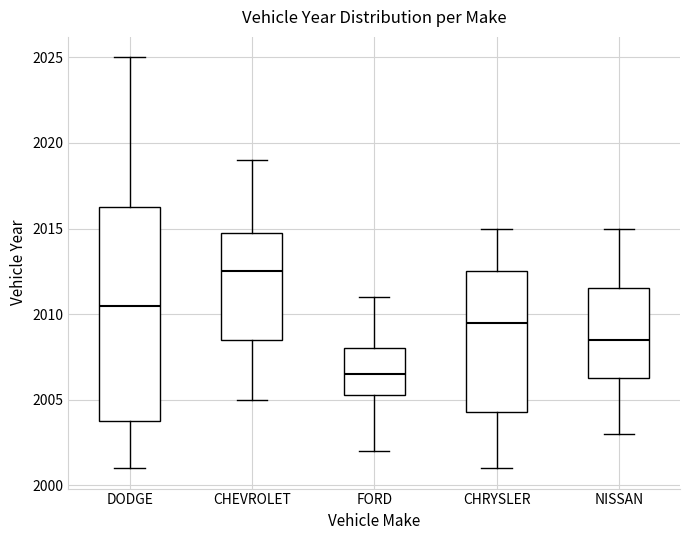

Where is the upper edge of the box for FORD on the y-axis? The values are not printed on the chart, so give them approximately, as read against the axis.

2008.0